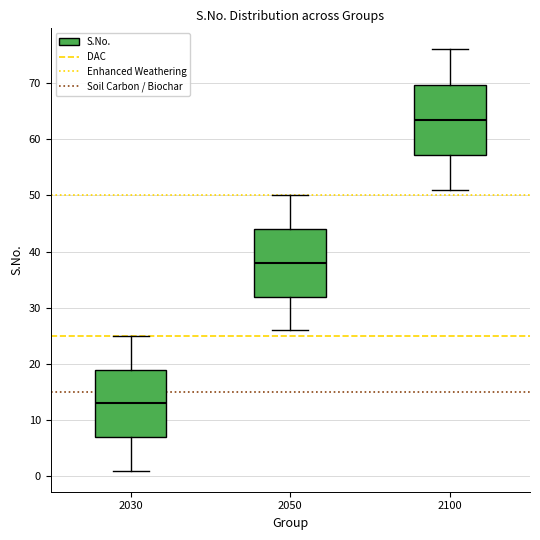

Reading left to right, read every box against the y-axis: the position of its median line, the range the box covers, and the ends of its whiskers. The values are not printed on the chart, so give them approximately, as read against the axis.

2030: median 13, box 7 to 19, whiskers 1 to 25
2050: median 38, box 32 to 44, whiskers 26 to 50
2100: median 64, box 57 to 70, whiskers 51 to 76